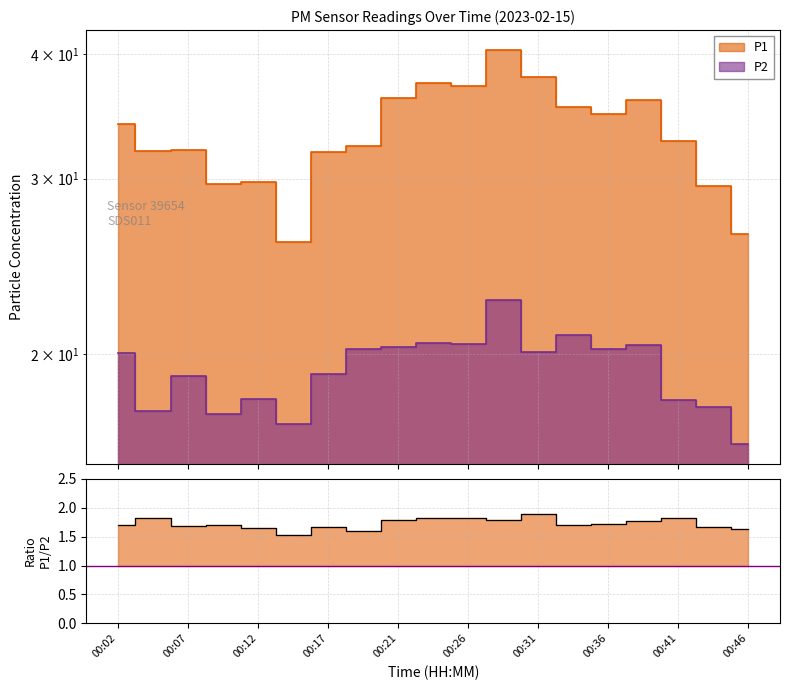

At which category is the sum across all series the highest?

00:29